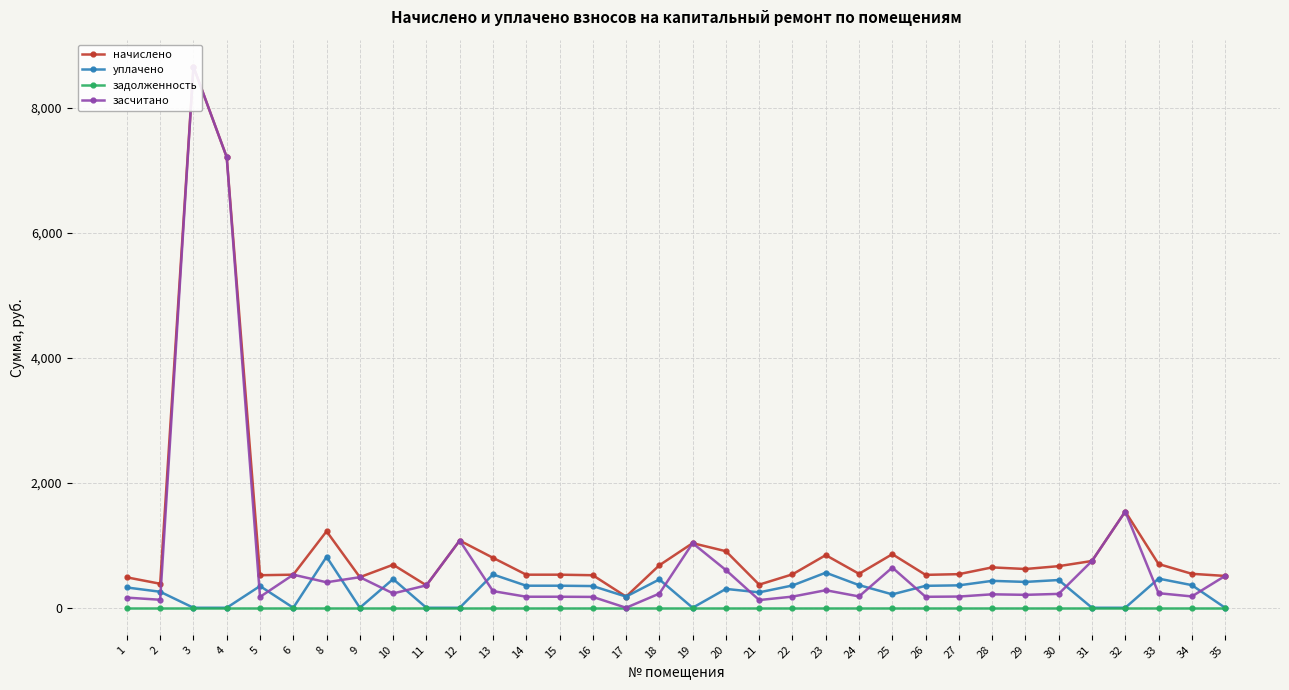

What is the average value of the начислено series?

1088.5